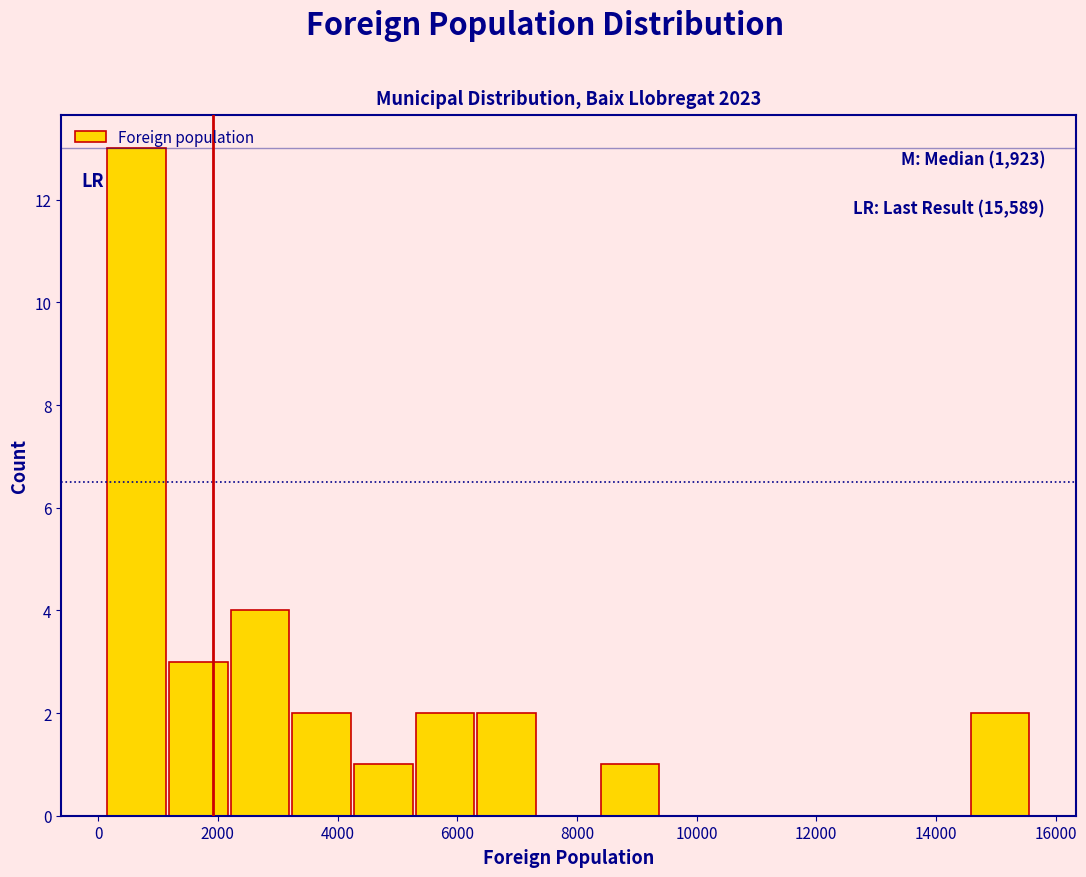

Over which range of the x-axis is the bar tallest?

200 to 1200